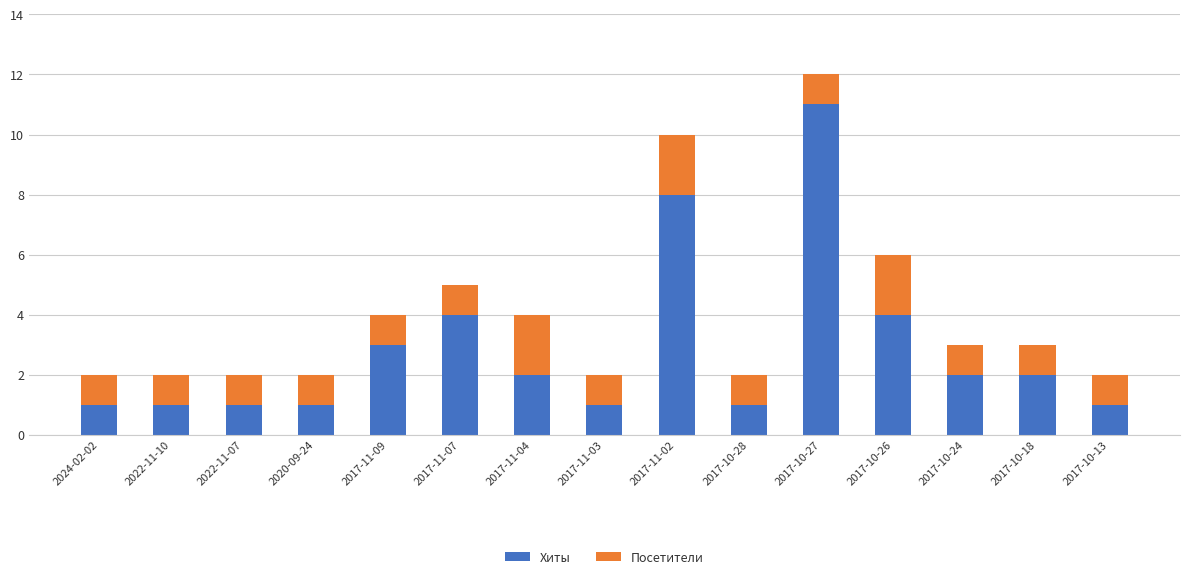

The Хиты series shows 0 at 2017-10-13. True or false?

False